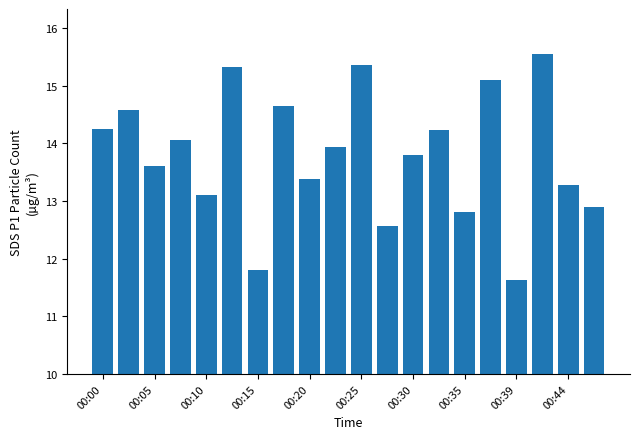

What is the maximum value shown in the chart?

15.6